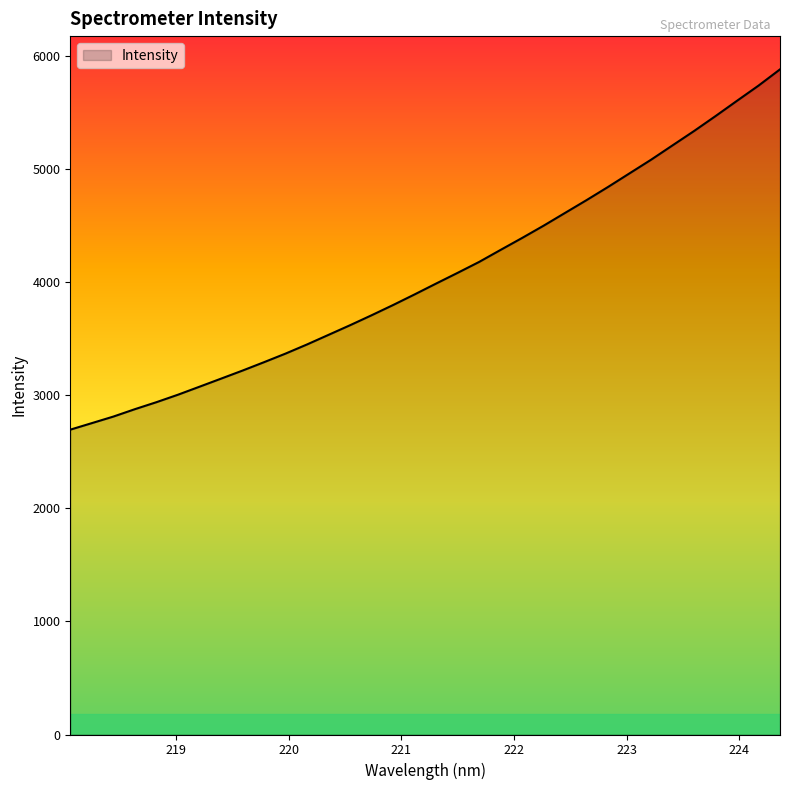

What is the greatest value displayed?

5879.3